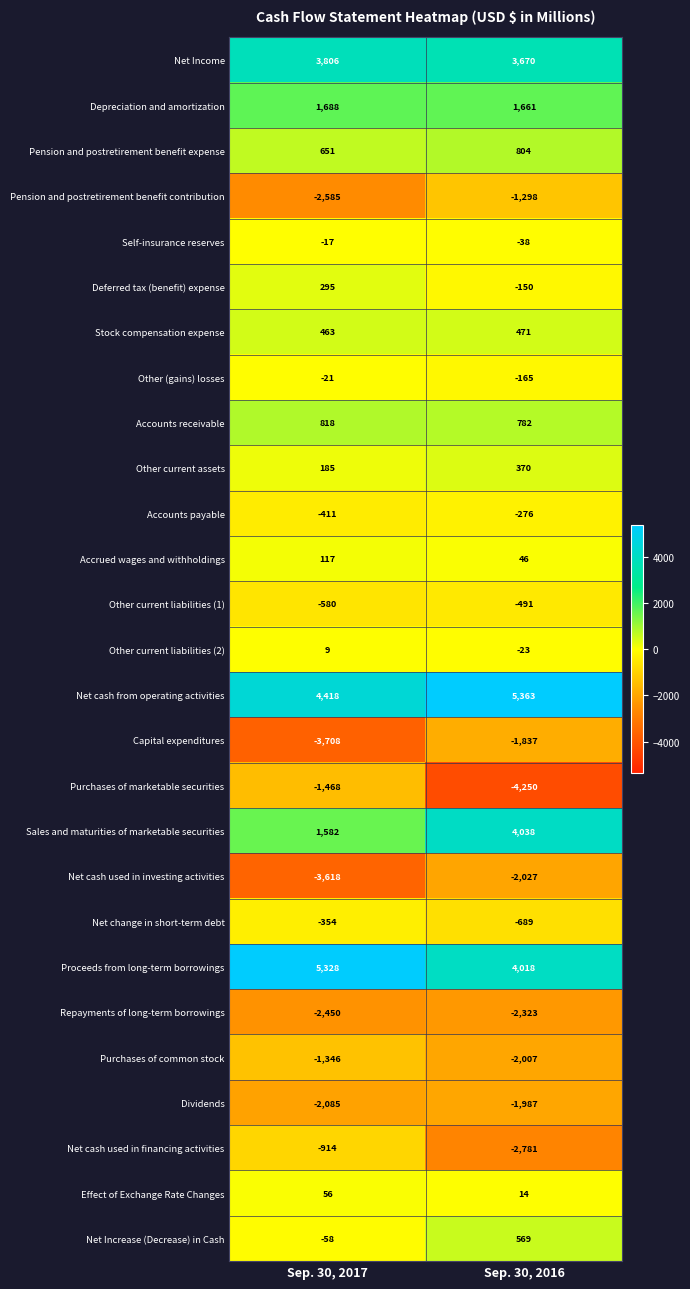

What is the smallest value displayed?

-4250